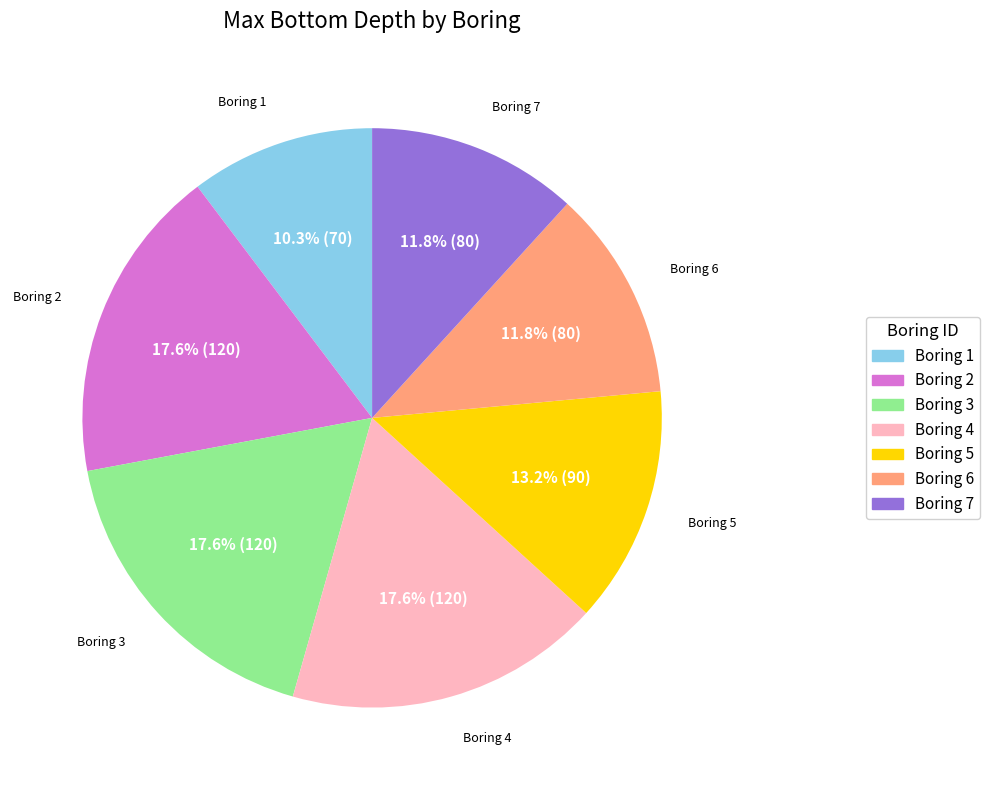

Is it true that Boring 3 is 9% of the pie?

False